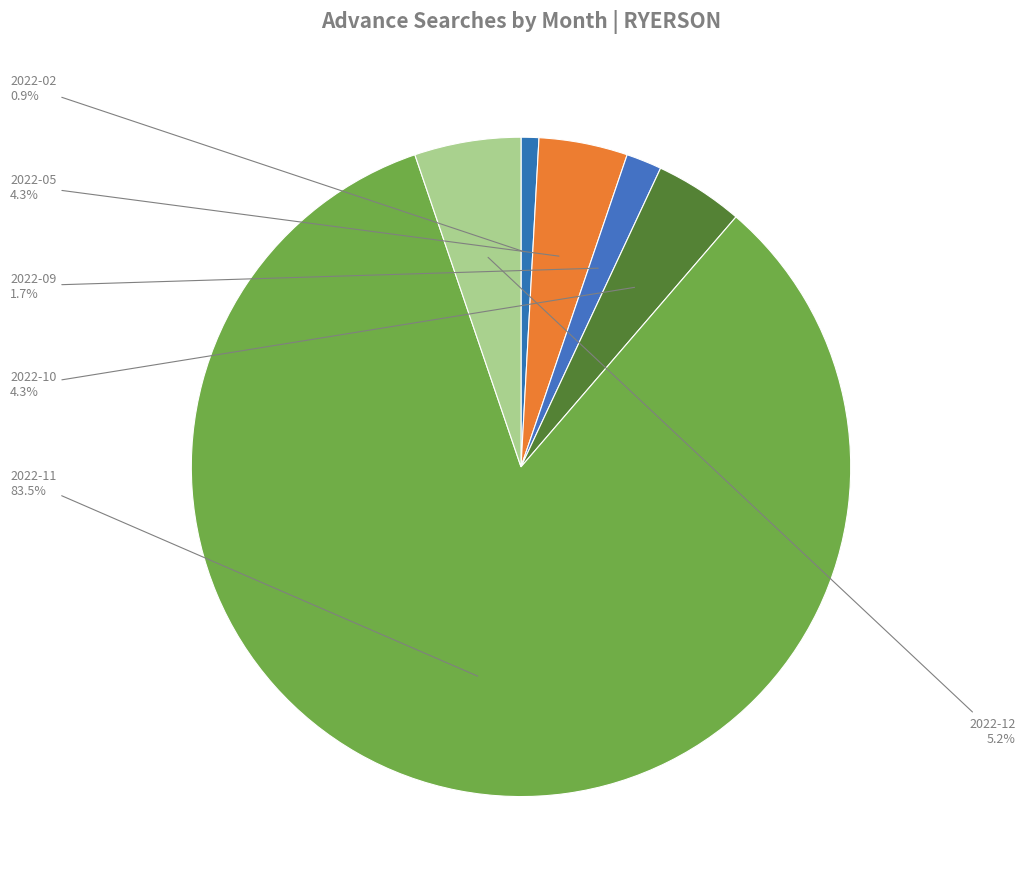

Is it true that 2022-02 is 9% of the pie?

False